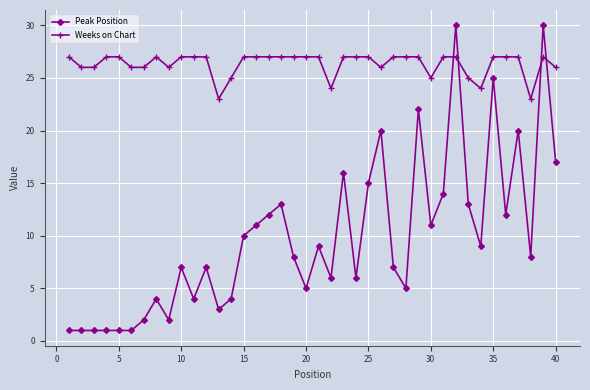

What is the maximum value for Weeks on Chart?

27